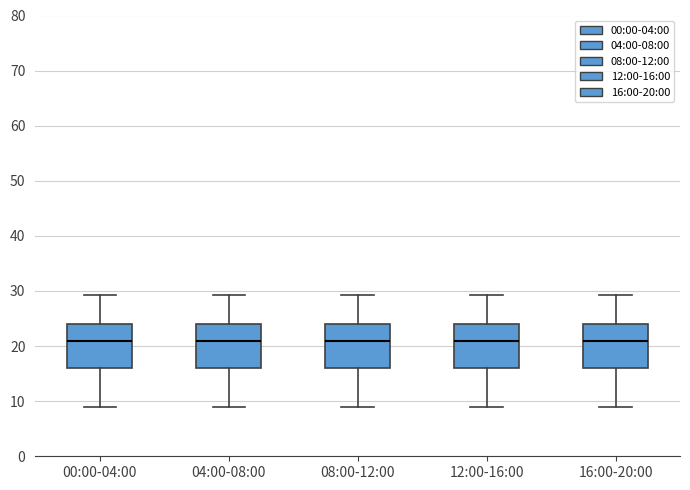

Reading left to right, transcribe this box plot: for each box, give where its median line is, the range the box spans, and where its two whiskers end, as read against the y-axis. The values are not printed on the chart, so give them approximately, as read against the axis.

00:00-04:00: median 21, box 16 to 24, whiskers 9 to 29
04:00-08:00: median 21, box 16 to 24, whiskers 9 to 29
08:00-12:00: median 21, box 16 to 24, whiskers 9 to 29
12:00-16:00: median 21, box 16 to 24, whiskers 9 to 29
16:00-20:00: median 21, box 16 to 24, whiskers 9 to 29